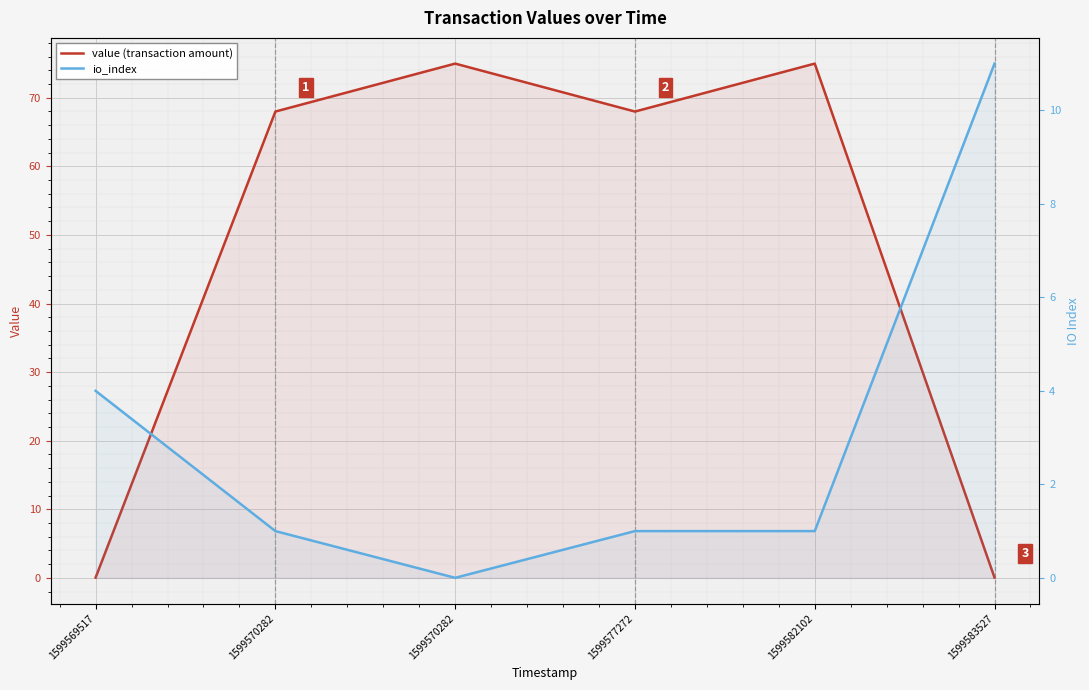

True or false: io_index and value (transaction amount) cross at least once.

True